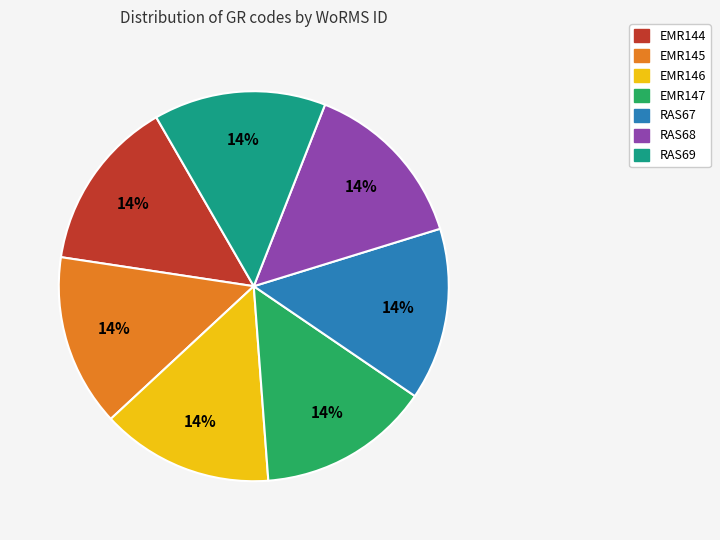

What is the ratio of the value at RAS69 to the value at RAS68?

1.0